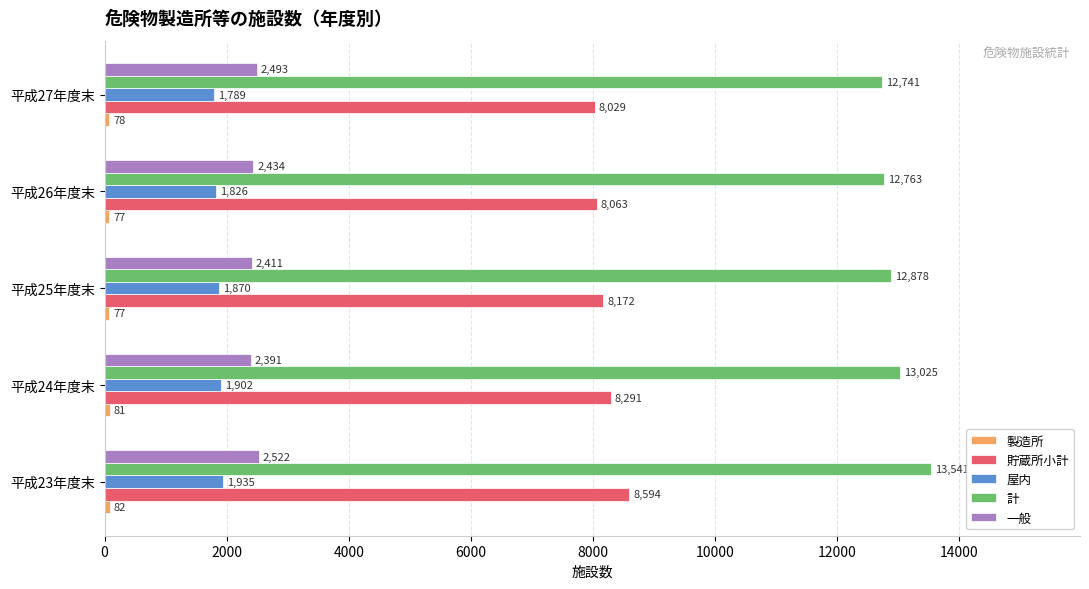

What is the minimum value shown in the chart?

77